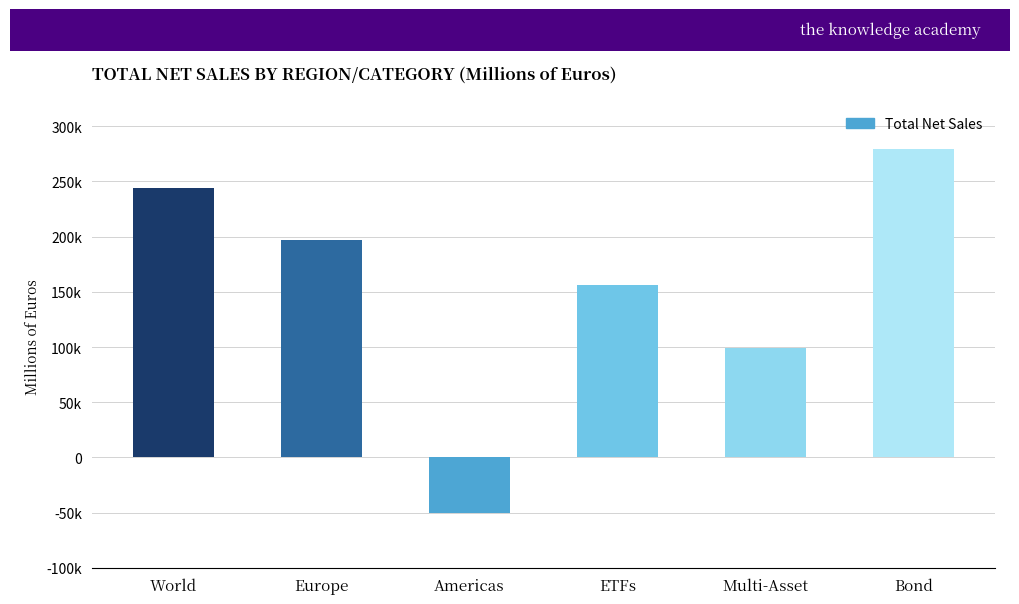

What is the average value?

154330